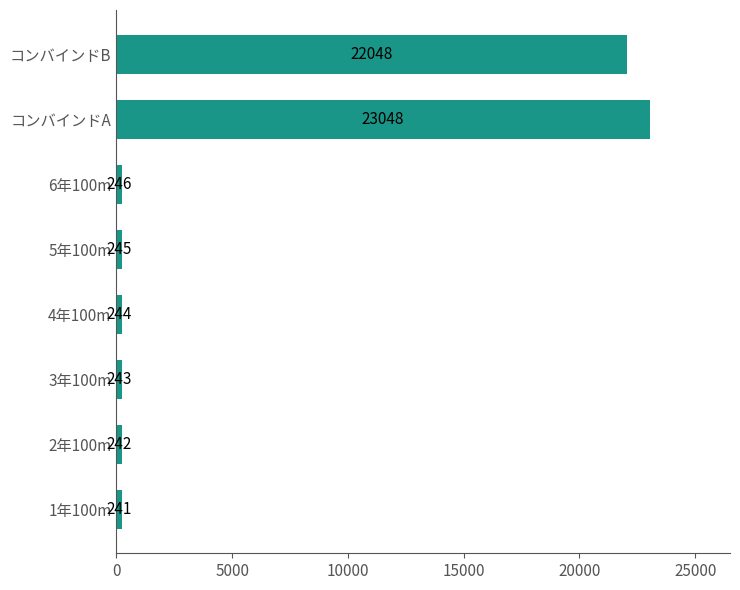

How many categories are shown in the chart?

8